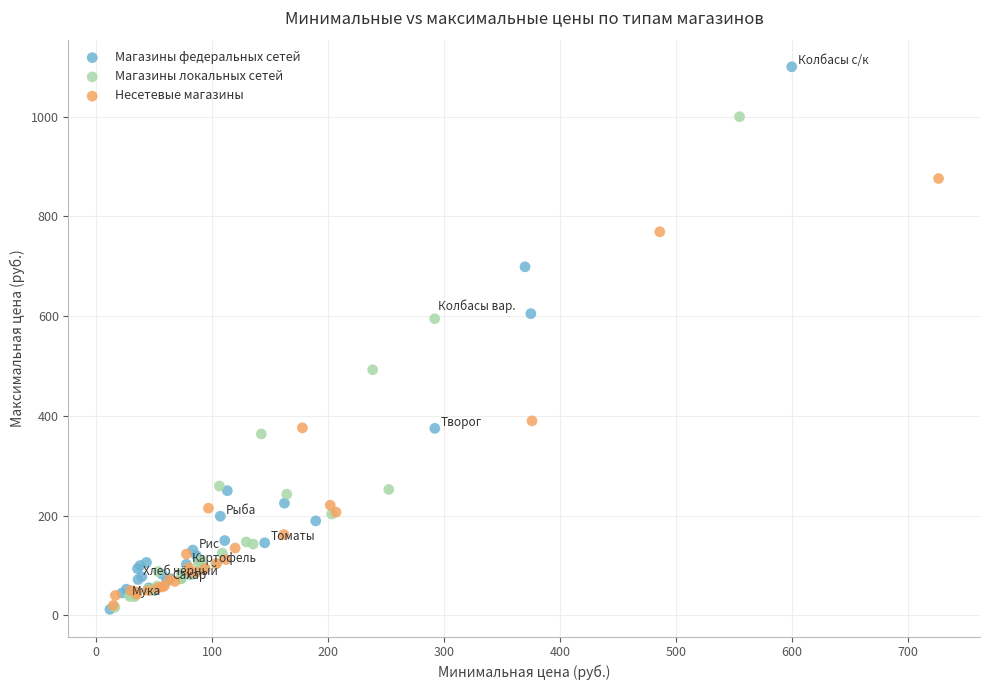

Which series reaches the maximum Y coordinate?

Магазины федеральных сетей